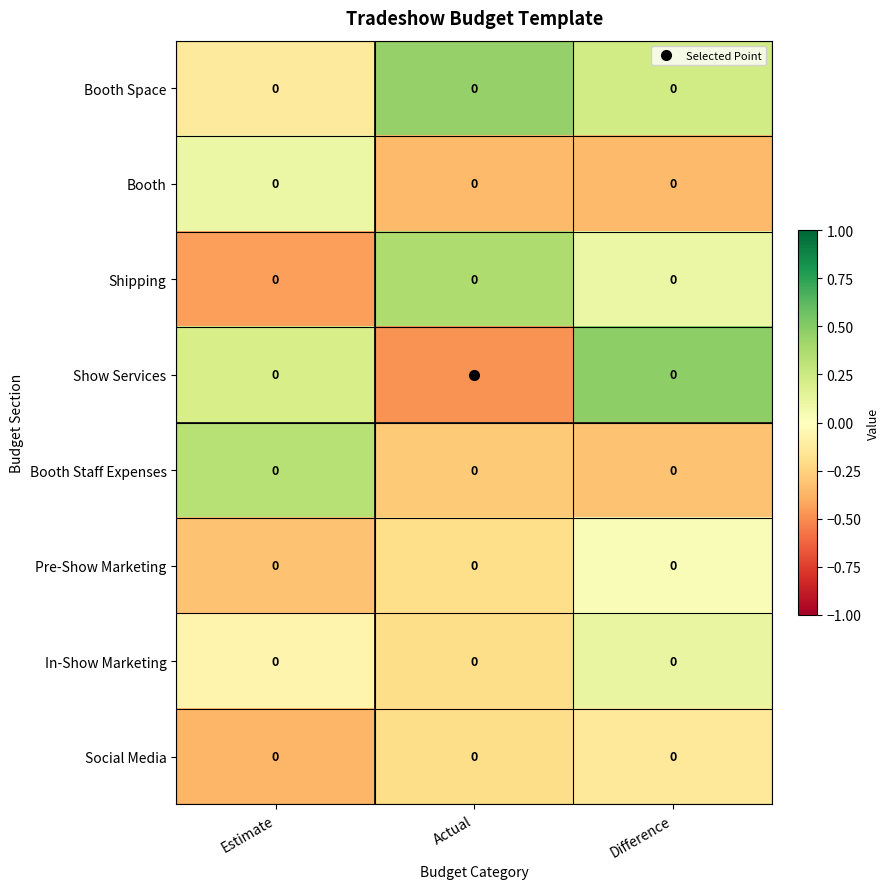

Which label corresponds to the smallest value in the chart?

Actual